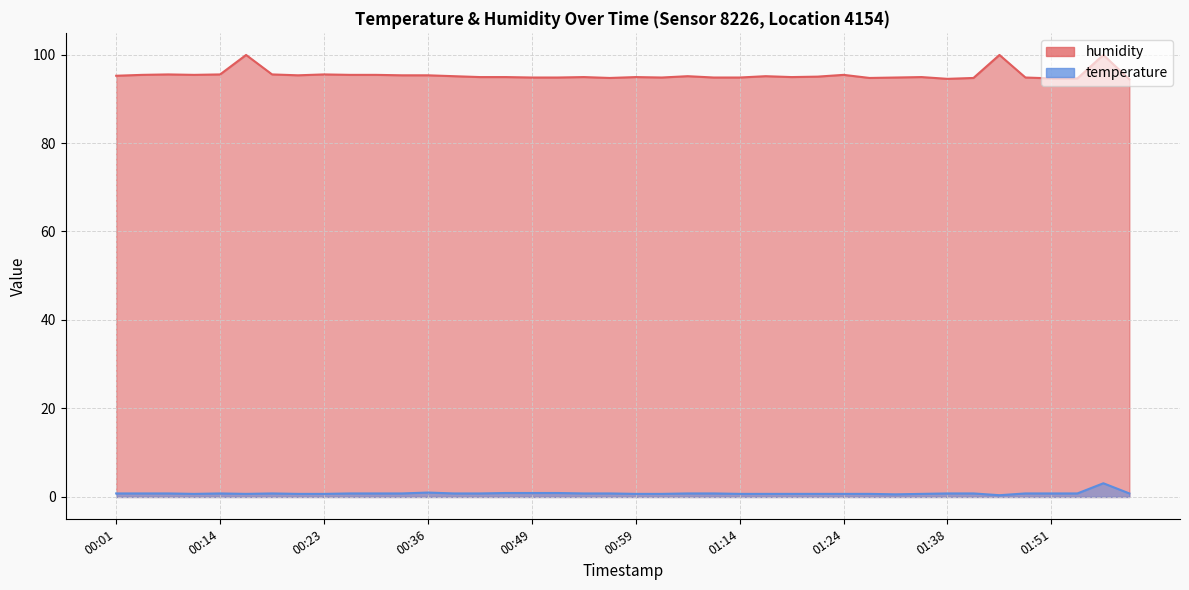

What is the maximum value for humidity?

99.9